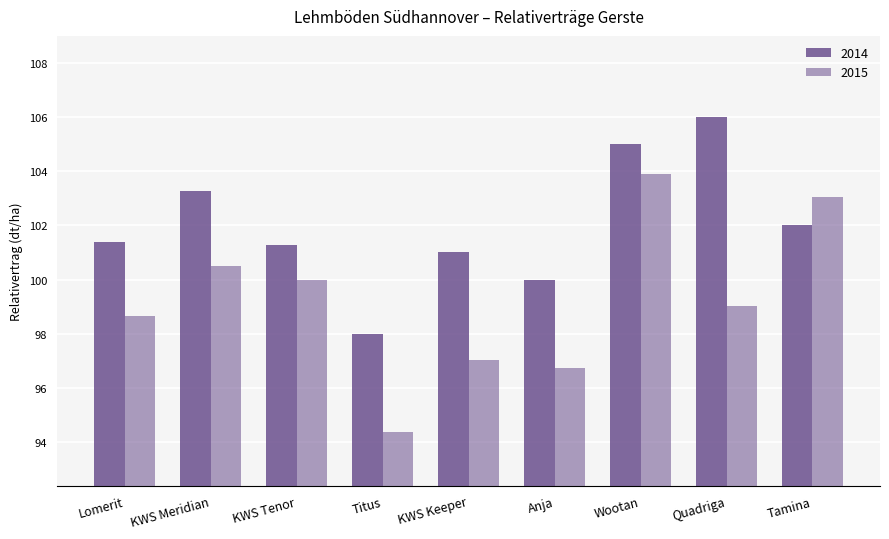

What position from the left is Wootan?

7